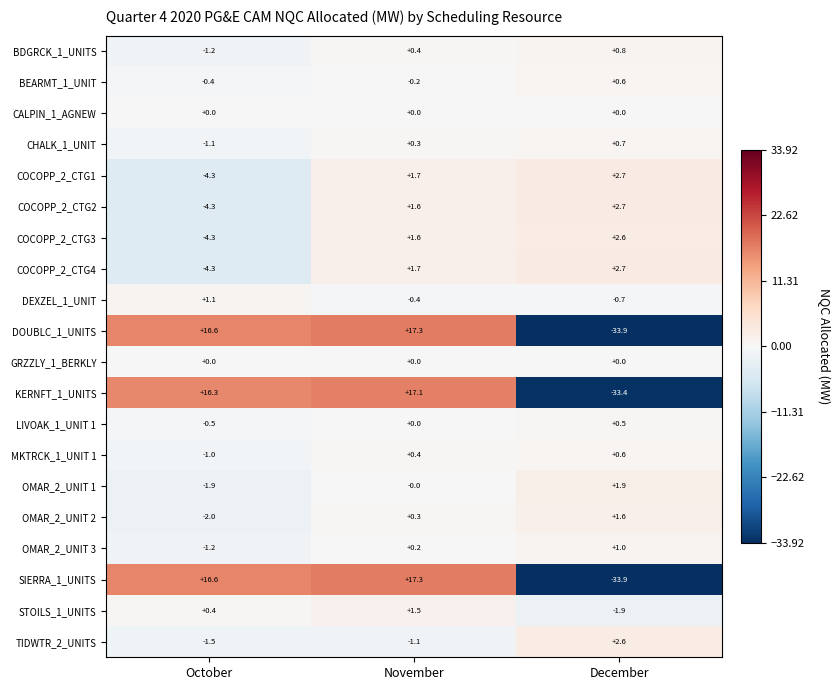

At which category does the chart reach its minimum across all series?

December